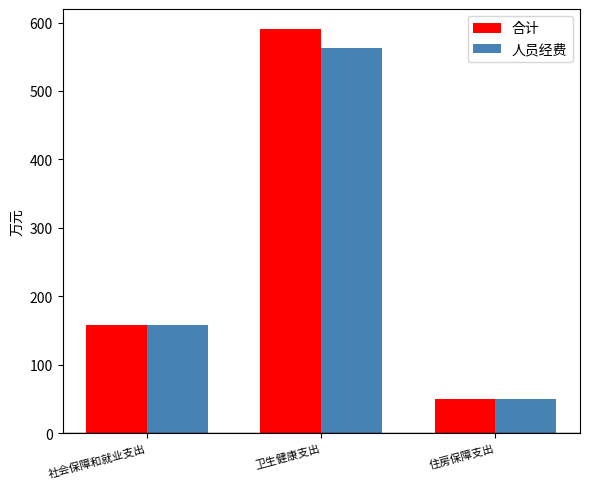

At how many categories does at least one series exceed 313?

1